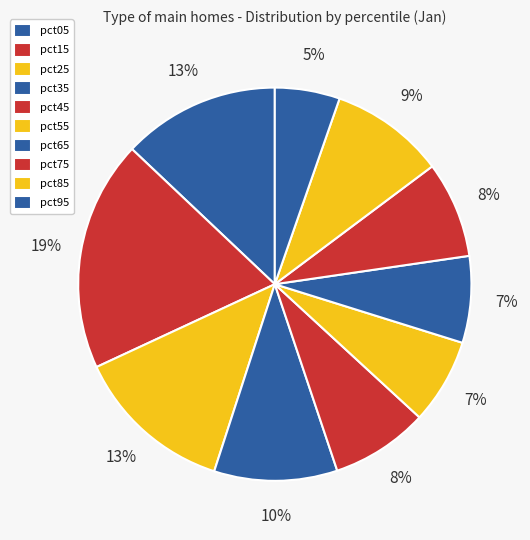

How much of the chart is everything except pct25?

86.9%